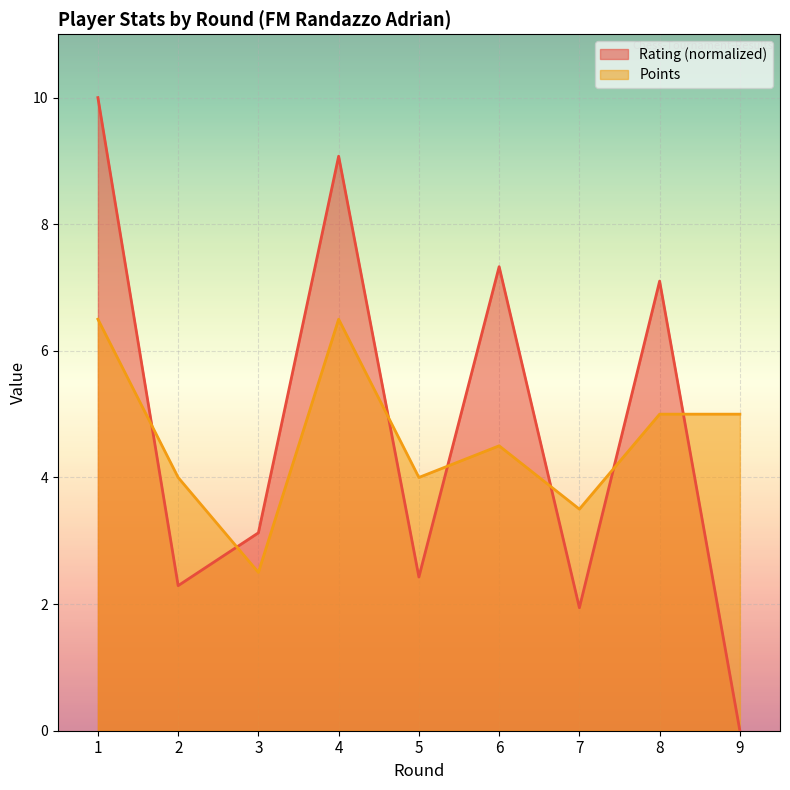

True or false: Rating has more than 1 interior local peaks.

True